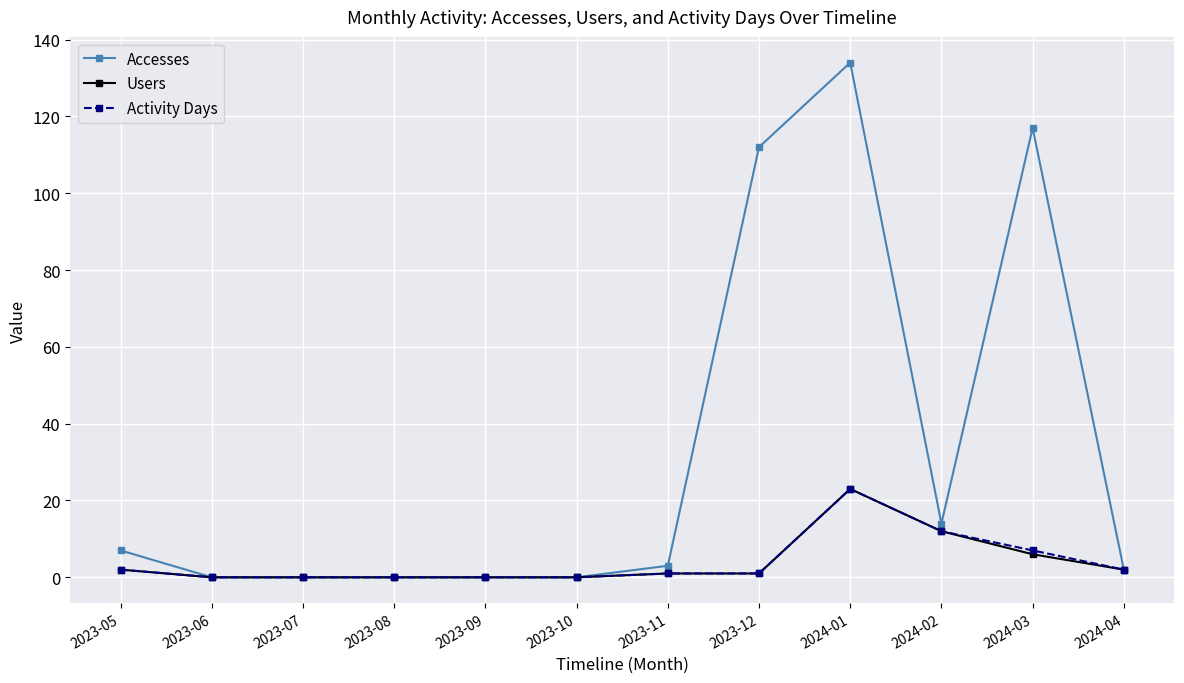

What is the difference between the second highest and second lowest values in the Activity Days series?

12